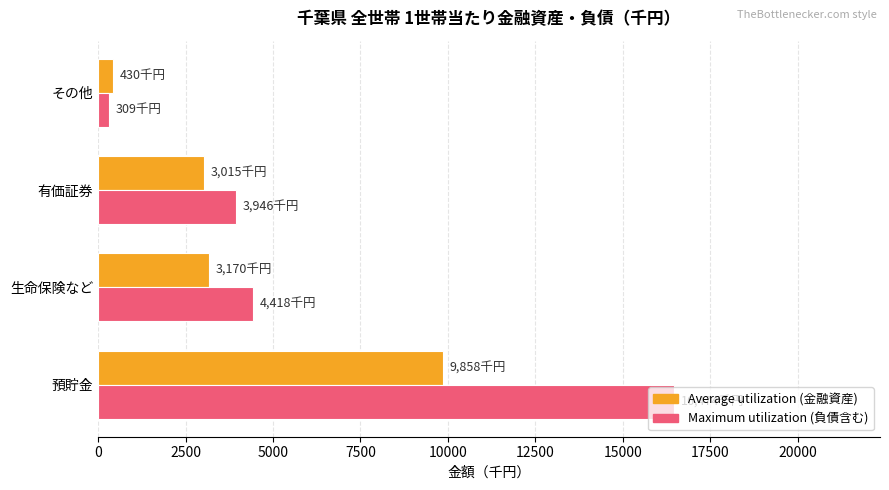

At which category is the sum across all series the highest?

預貯金